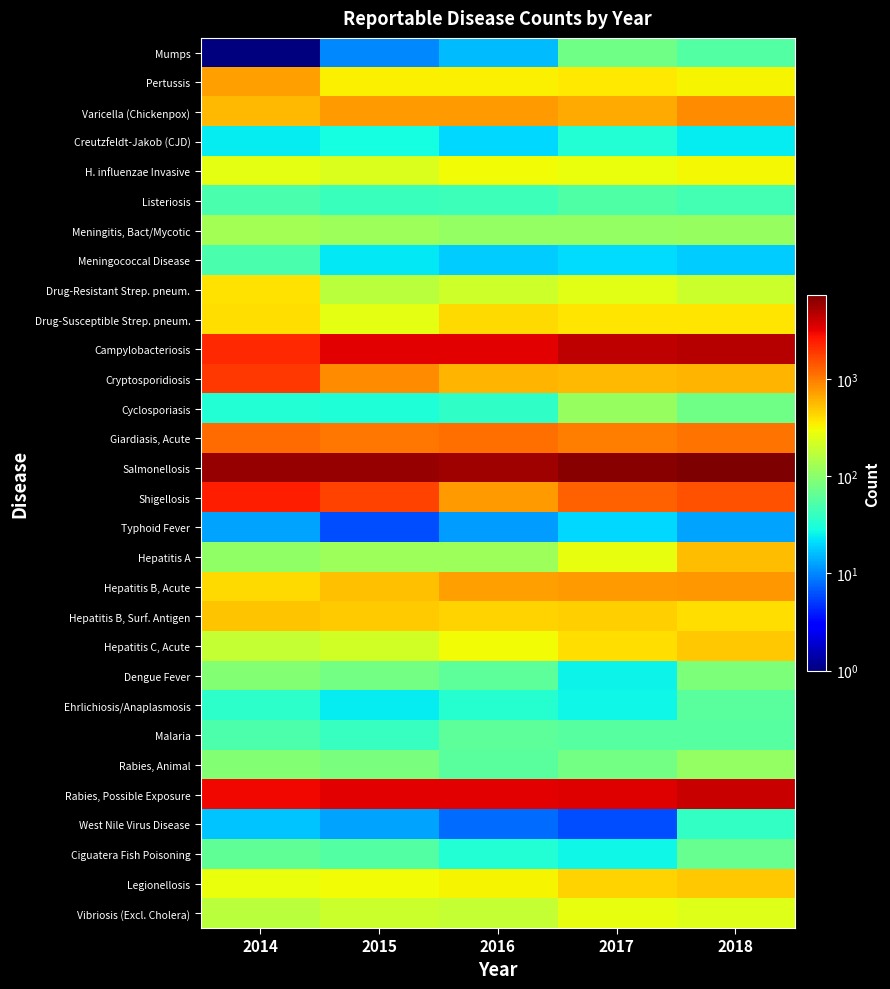

Which category has the lowest value across all series?

2014